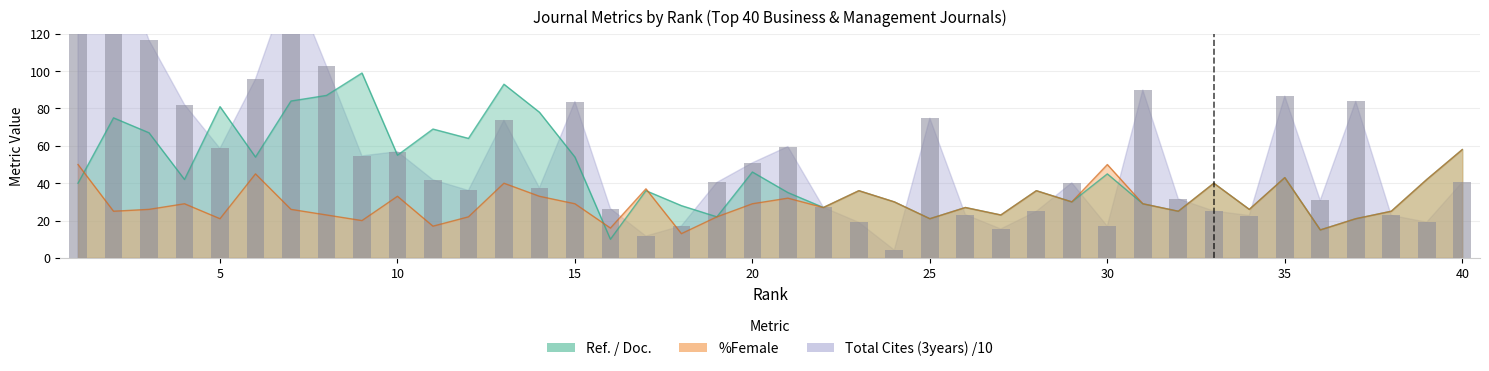

List the series in order of their peak value, lowest first.

%Female, Ref. / Doc., Total Cites (3years) scaled